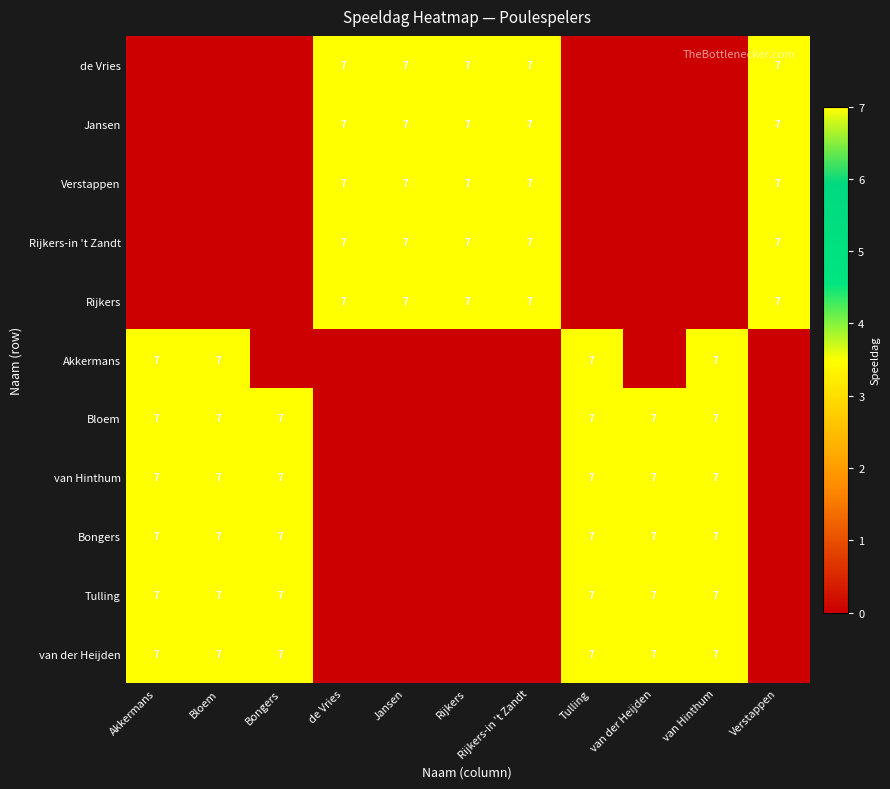

The Bloem series shows 7 at van der Heijden. True or false?

True